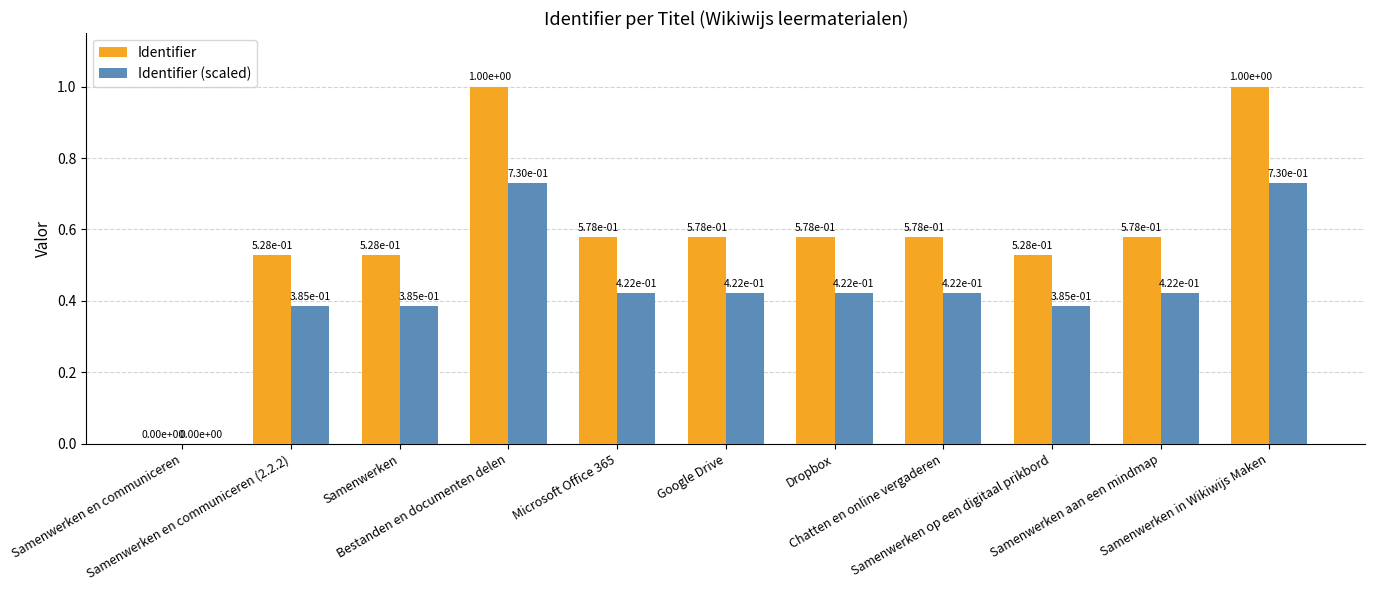

Which series has the largest total across all categories?

Identifier